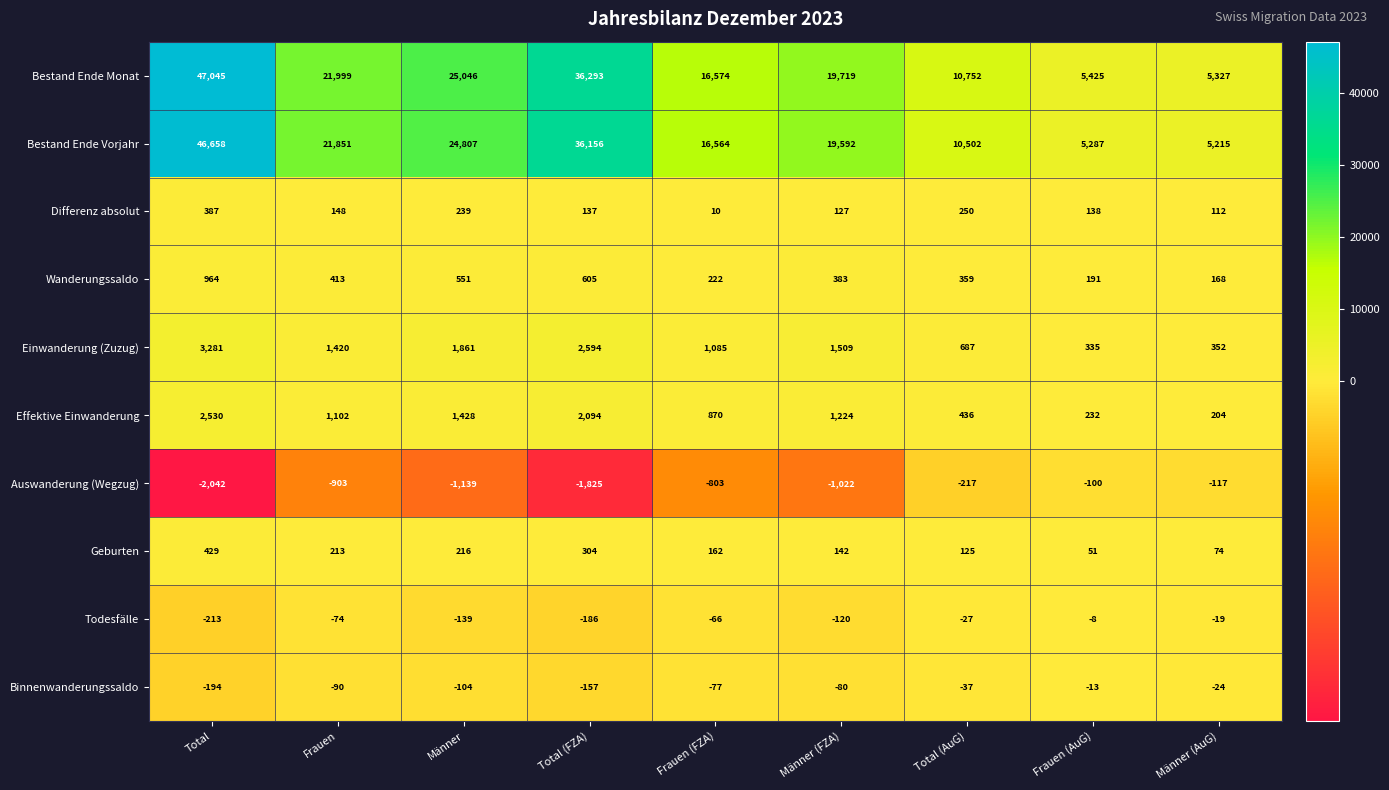

Which series has the largest range (max minus min)?

Bestand Ende Monat